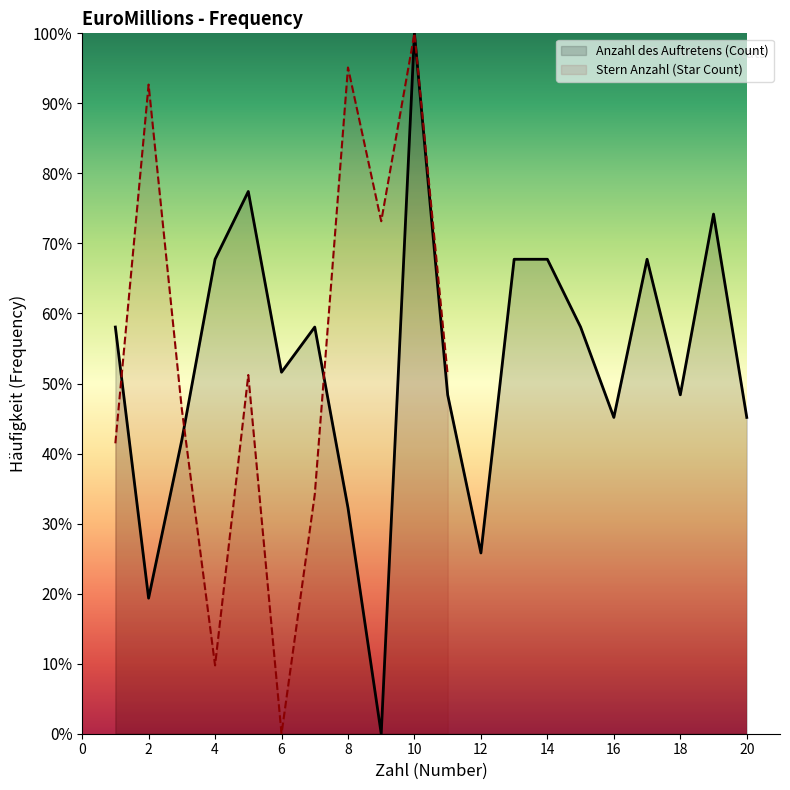

Rank the categories by value from lowest to highest.

9, 2, 12, 8, 3, 16, 20, 11, 18, 6, 1, 7, 15, 4, 13, 14, 17, 19, 5, 10